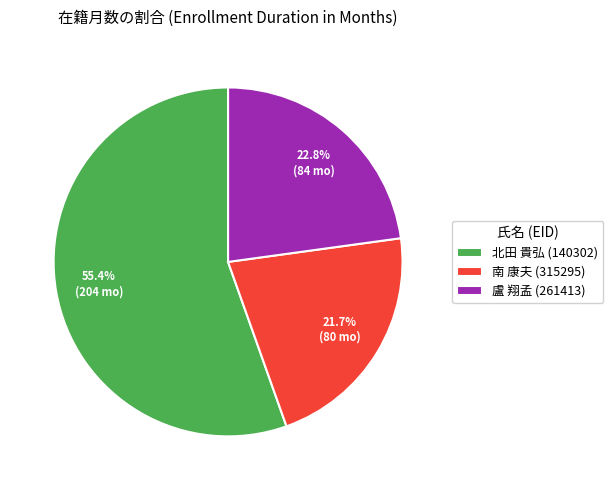

What is the majority slice?

北田 貴弘 (140302)